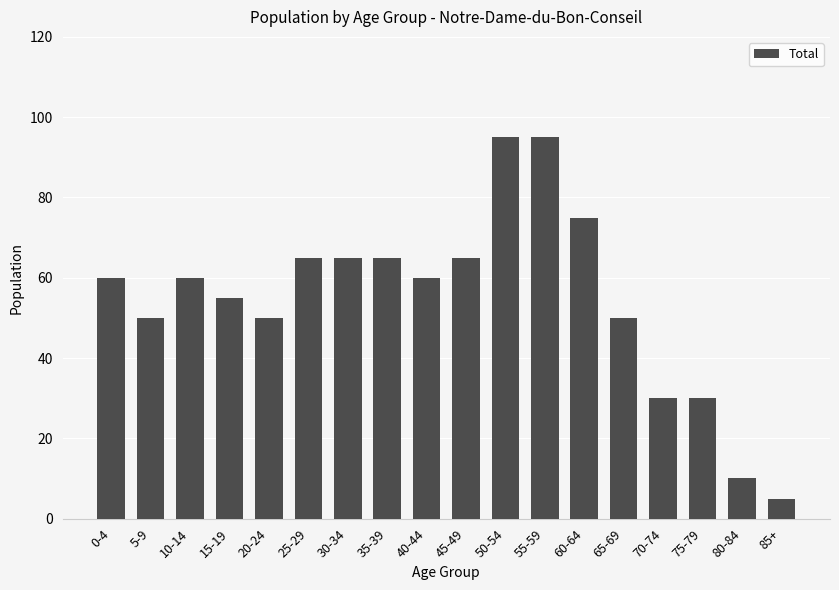

What is the value of the 11th bar from the left?

95